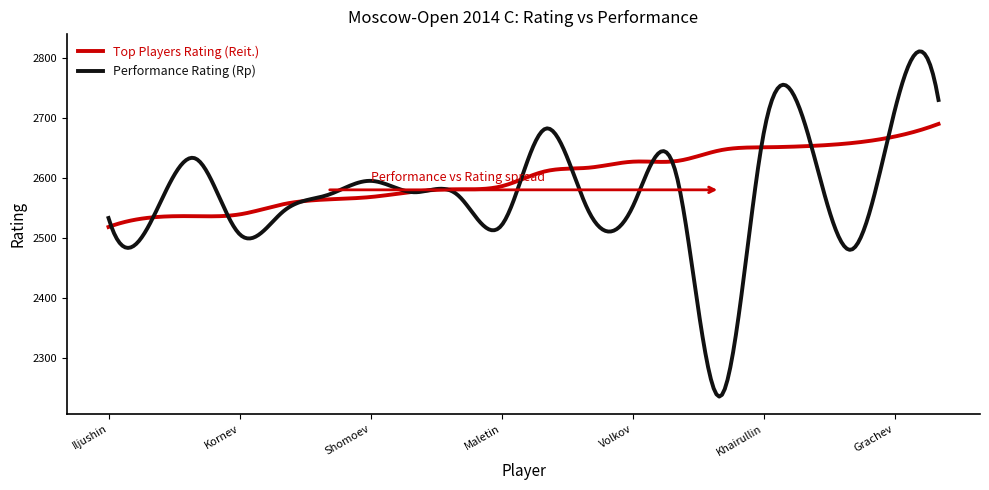

What is the highest value of the Top Players Rating (Reit.) series?

2690.0